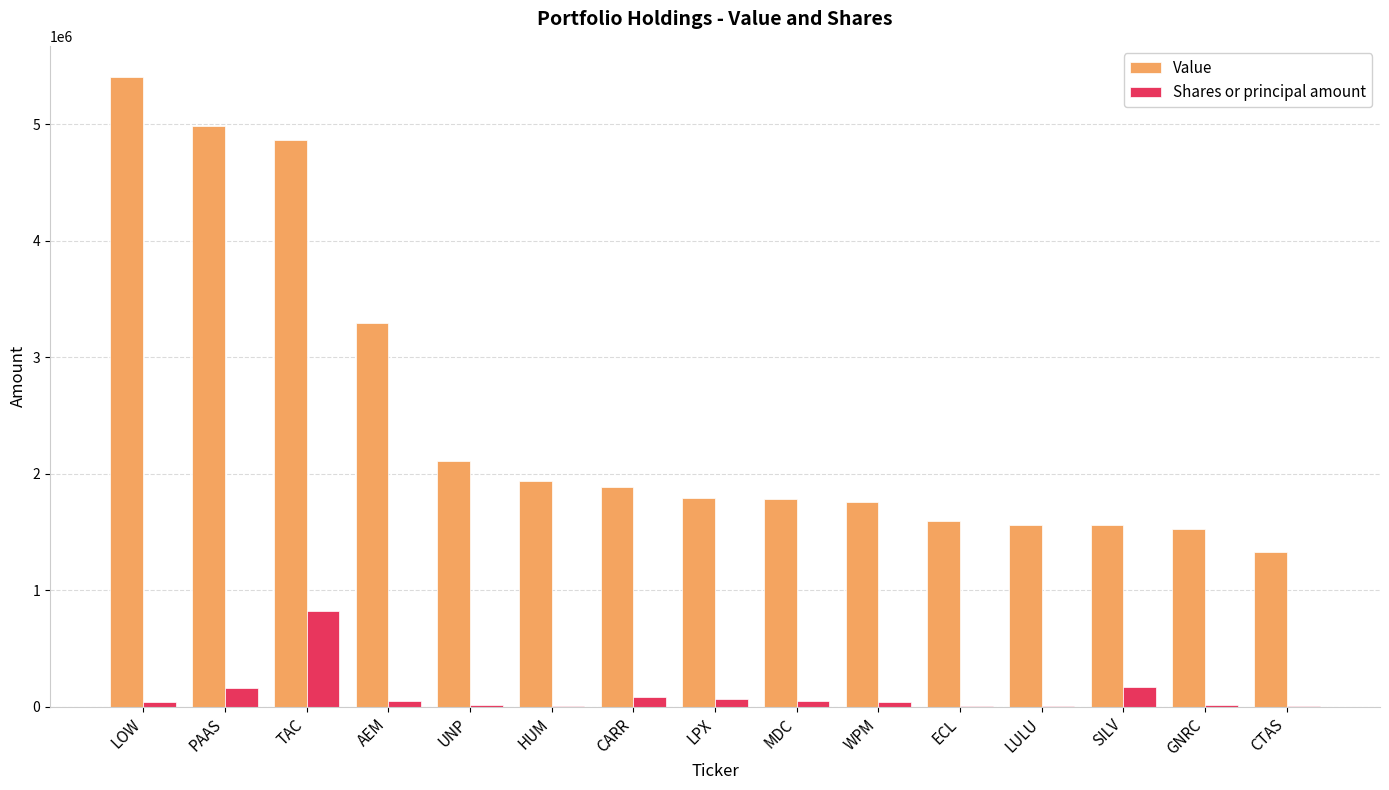

What is the spread (max minus min) of values at LOW?

5365000